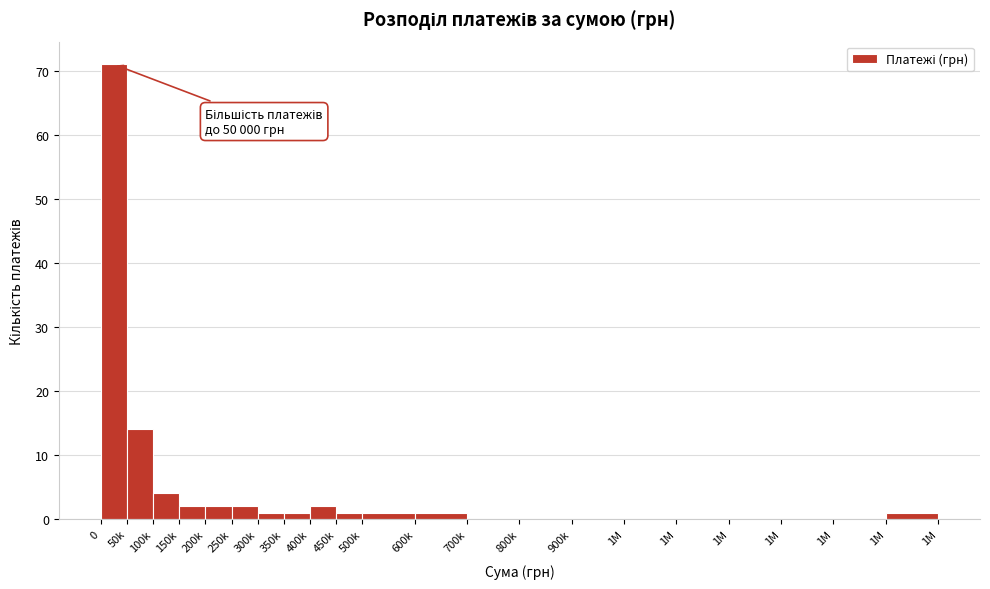

Are the bars horizontal?

No